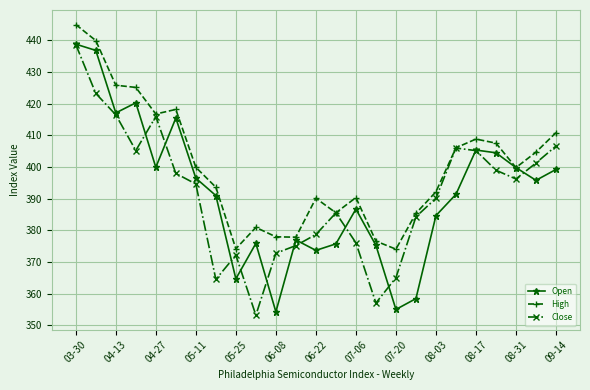

Is this an area chart (filled region under the line)?

No